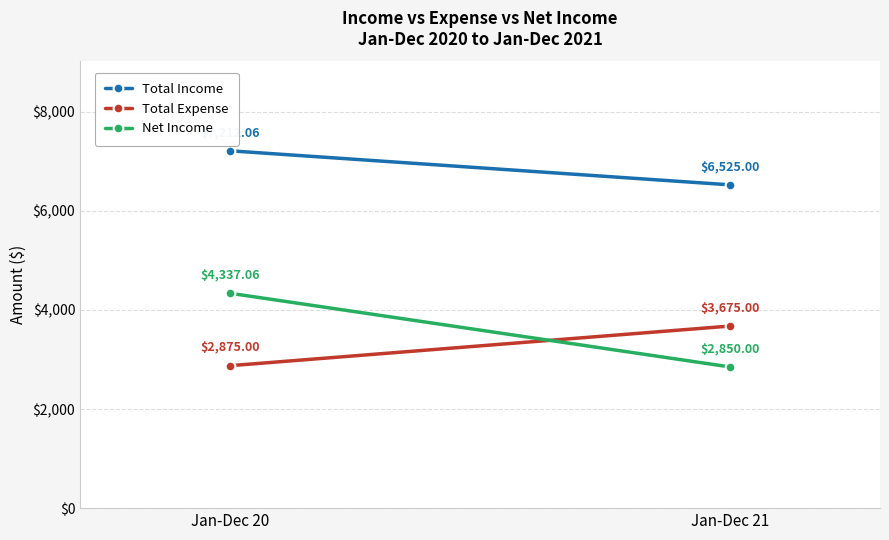

What is the sum of all Net Income values?

7187.1